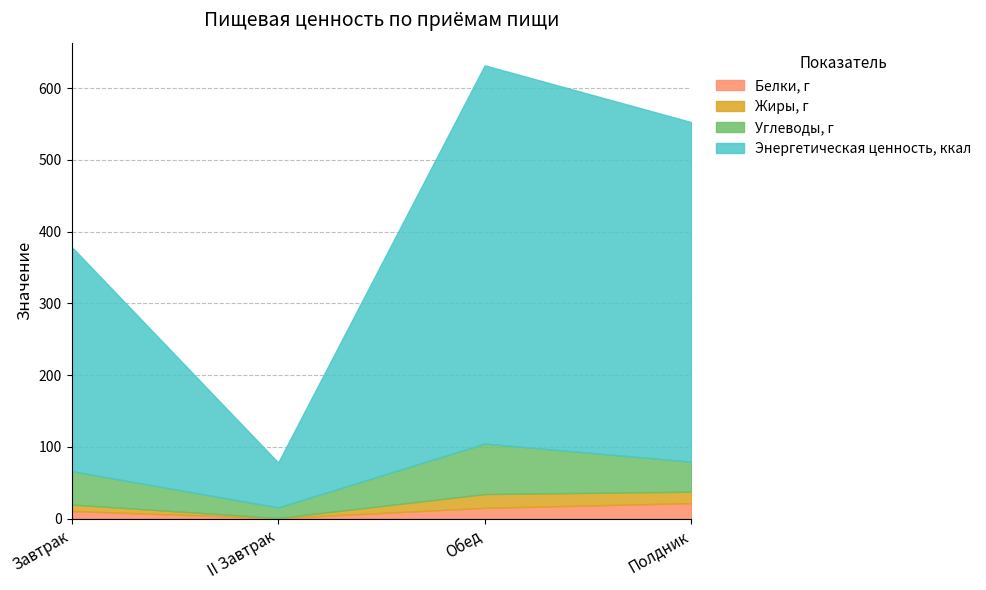

The Жиры, г series shows 16.0 at Завтрак. True or false?

False